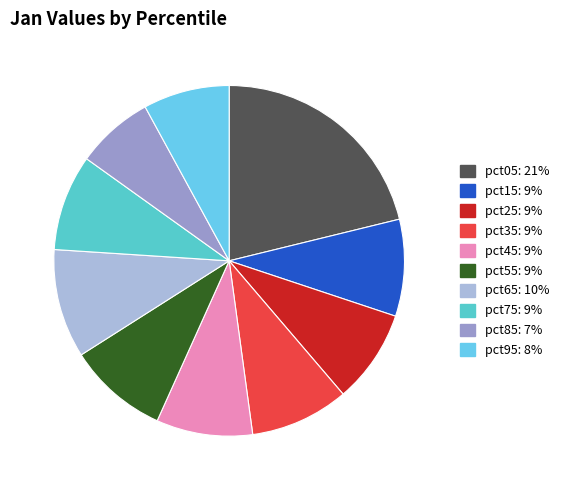

Does pct55 represent more than half of the total?

No